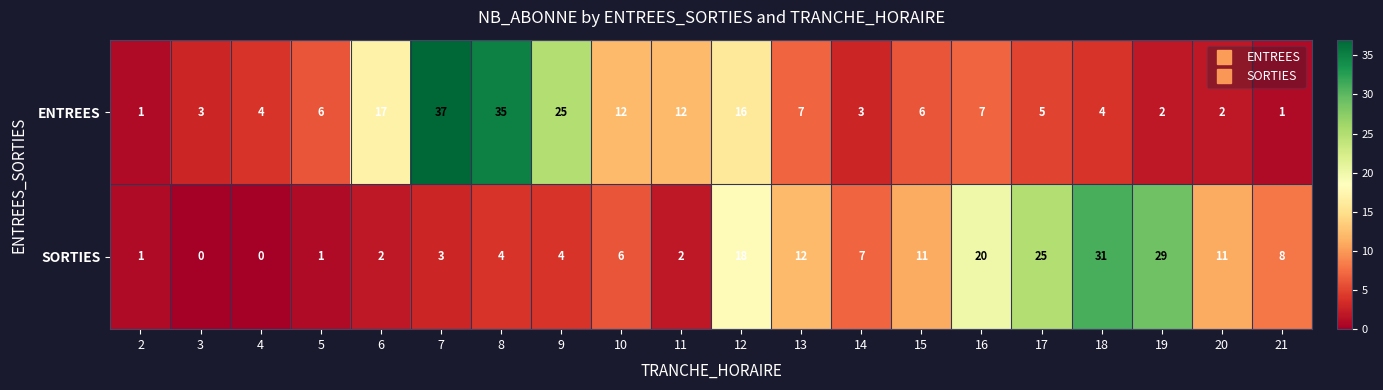

The SORTIES series shows 20 at 16. True or false?

True